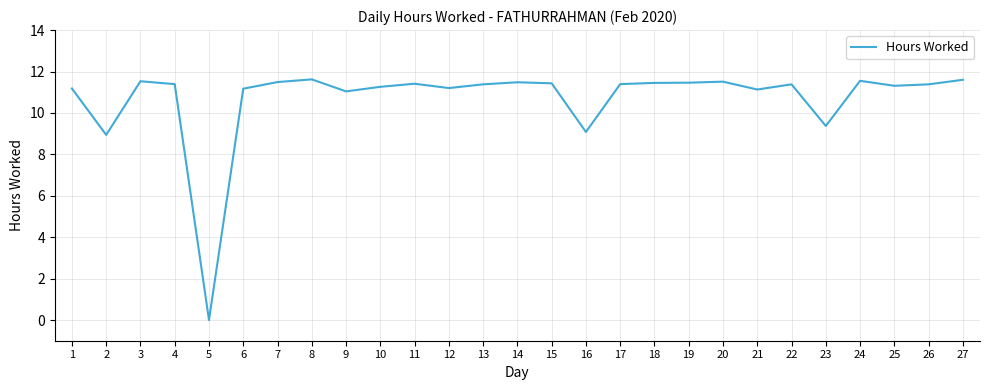

Where is the data nearest to the value 5?

2